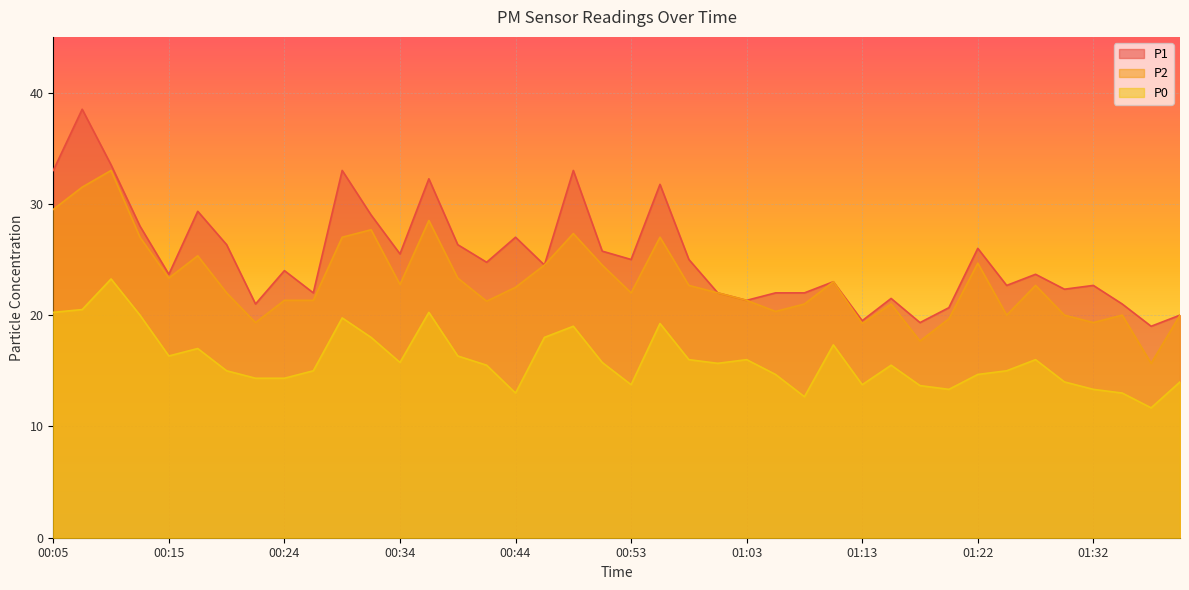

What is the difference between the maximum and second lowest values in the P0 series?

10.6